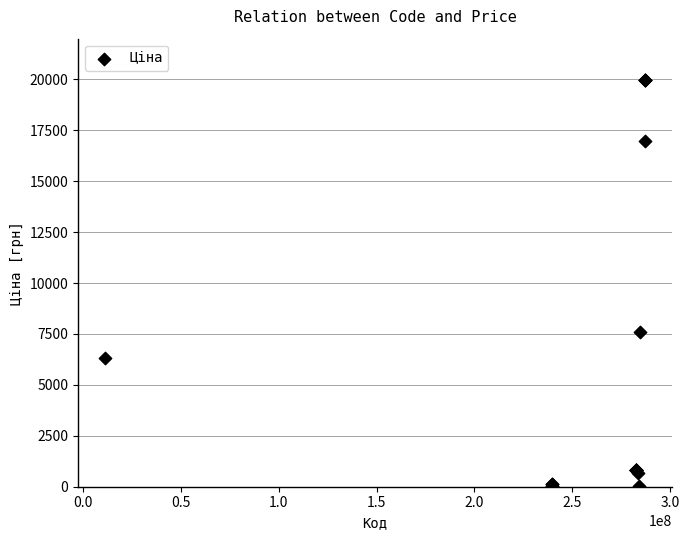

What Y value in the scatter plot is closest to 9998?

7596.5